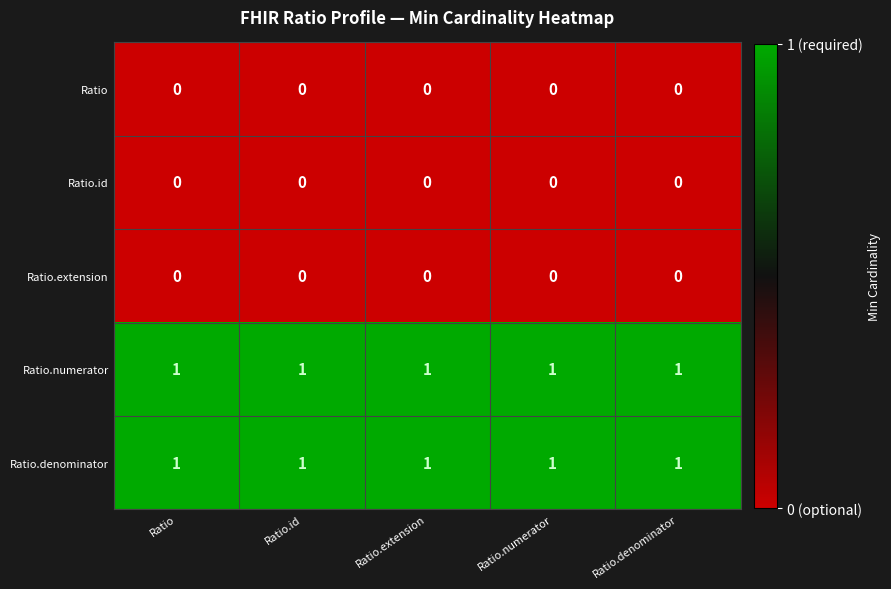

The value of Ratio.denominator at Ratio.extension is 1. True or false?

True